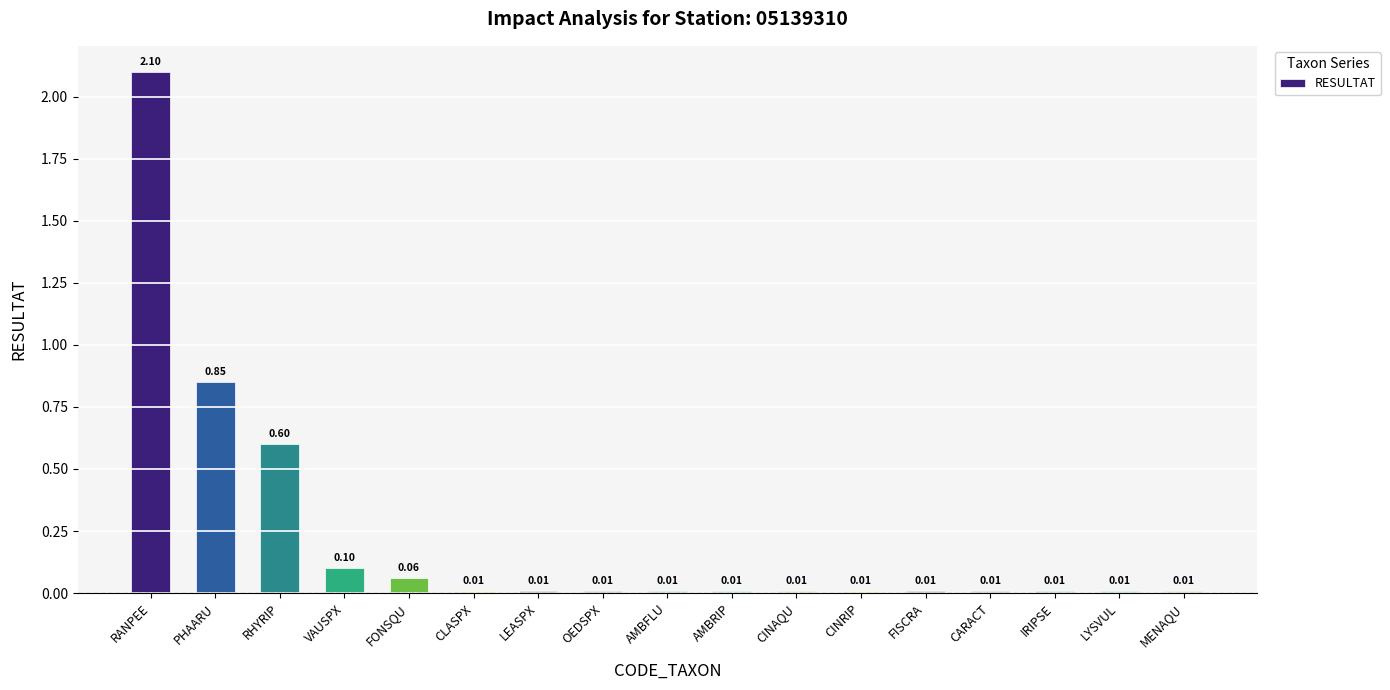

Which label corresponds to the largest value in the chart?

RANPEE